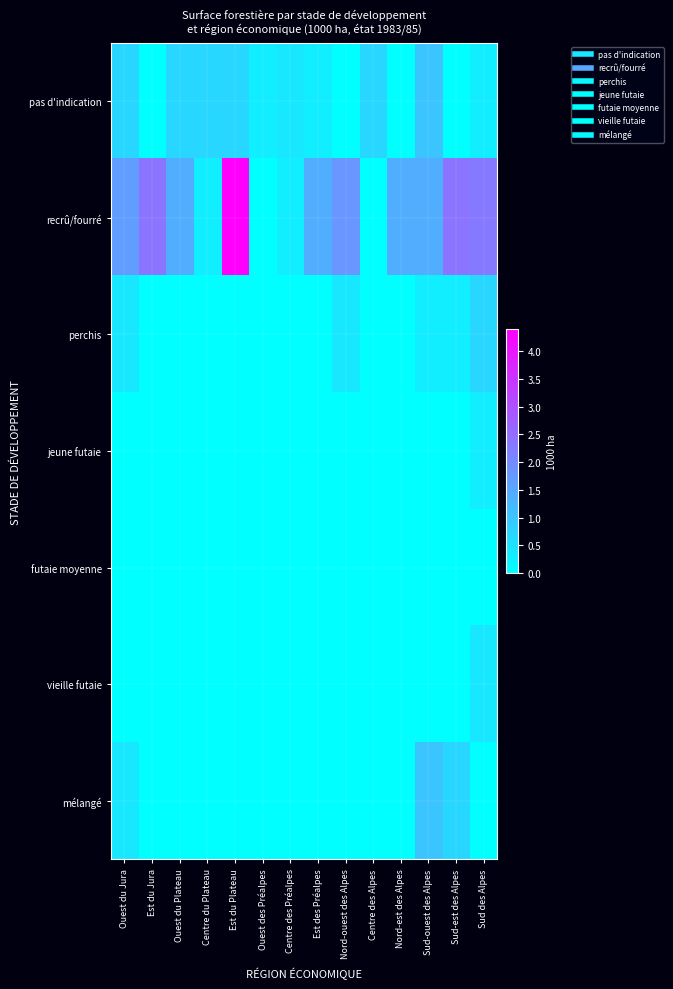

Reading left to right, what are all the values shown in this chart?

pas d'indication: Ouest du Jura=0.7	Est du Jura=0.0	Ouest du Plateau=0.7	Centre du Plateau=0.7	Est du Plateau=0.7	Ouest des Préalpes=0.3	Centre des Préalpes=0.4	Est des Préalpes=0.3	Nord-ouest des Alpes=0.0	Centre des Alpes=0.7	Nord-est des Alpes=0.0	Sud-ouest des Alpes=1.0	Sud-est des Alpes=0.0	Sud des Alpes=0.3
recrû/fourré: Ouest du Jura=1.7	Est du Jura=2.4	Ouest du Plateau=1.4	Centre du Plateau=0.3	Est du Plateau=4.4	Ouest des Préalpes=0.0	Centre des Préalpes=0.3	Est des Préalpes=1.4	Nord-ouest des Alpes=1.8	Centre des Alpes=0.0	Nord-est des Alpes=1.4	Sud-ouest des Alpes=1.4	Sud-est des Alpes=2.4	Sud des Alpes=2.3
perchis: Ouest du Jura=0.4	Est du Jura=0.0	Ouest du Plateau=0.0	Centre du Plateau=0.0	Est du Plateau=0.0	Ouest des Préalpes=0.0	Centre des Préalpes=0.0	Est des Préalpes=0.0	Nord-ouest des Alpes=0.4	Centre des Alpes=0.0	Nord-est des Alpes=0.0	Sud-ouest des Alpes=0.3	Sud-est des Alpes=0.3	Sud des Alpes=0.7
jeune futaie: Ouest du Jura=0.0	Est du Jura=0.0	Ouest du Plateau=0.0	Centre du Plateau=0.0	Est du Plateau=0.0	Ouest des Préalpes=0.0	Centre des Préalpes=0.0	Est des Préalpes=0.0	Nord-ouest des Alpes=0.0	Centre des Alpes=0.0	Nord-est des Alpes=0.0	Sud-ouest des Alpes=0.0	Sud-est des Alpes=0.0	Sud des Alpes=0.3
futaie moyenne: Ouest du Jura=0.0	Est du Jura=0.0	Ouest du Plateau=0.0	Centre du Plateau=0.0	Est du Plateau=0.0	Ouest des Préalpes=0.0	Centre des Préalpes=0.0	Est des Préalpes=0.0	Nord-ouest des Alpes=0.0	Centre des Alpes=0.0	Nord-est des Alpes=0.0	Sud-ouest des Alpes=0.0	Sud-est des Alpes=0.0	Sud des Alpes=0.0
vieille futaie: Ouest du Jura=0.0	Est du Jura=0.0	Ouest du Plateau=0.0	Centre du Plateau=0.0	Est du Plateau=0.0	Ouest des Préalpes=0.0	Centre des Préalpes=0.0	Est des Préalpes=0.0	Nord-ouest des Alpes=0.0	Centre des Alpes=0.0	Nord-est des Alpes=0.0	Sud-ouest des Alpes=0.0	Sud-est des Alpes=0.0	Sud des Alpes=0.4
mélangé: Ouest du Jura=0.4	Est du Jura=0.0	Ouest du Plateau=0.0	Centre du Plateau=0.0	Est du Plateau=0.0	Ouest des Préalpes=0.0	Centre des Préalpes=0.0	Est des Préalpes=0.0	Nord-ouest des Alpes=0.0	Centre des Alpes=0.0	Nord-est des Alpes=0.0	Sud-ouest des Alpes=1.0	Sud-est des Alpes=0.7	Sud des Alpes=0.0